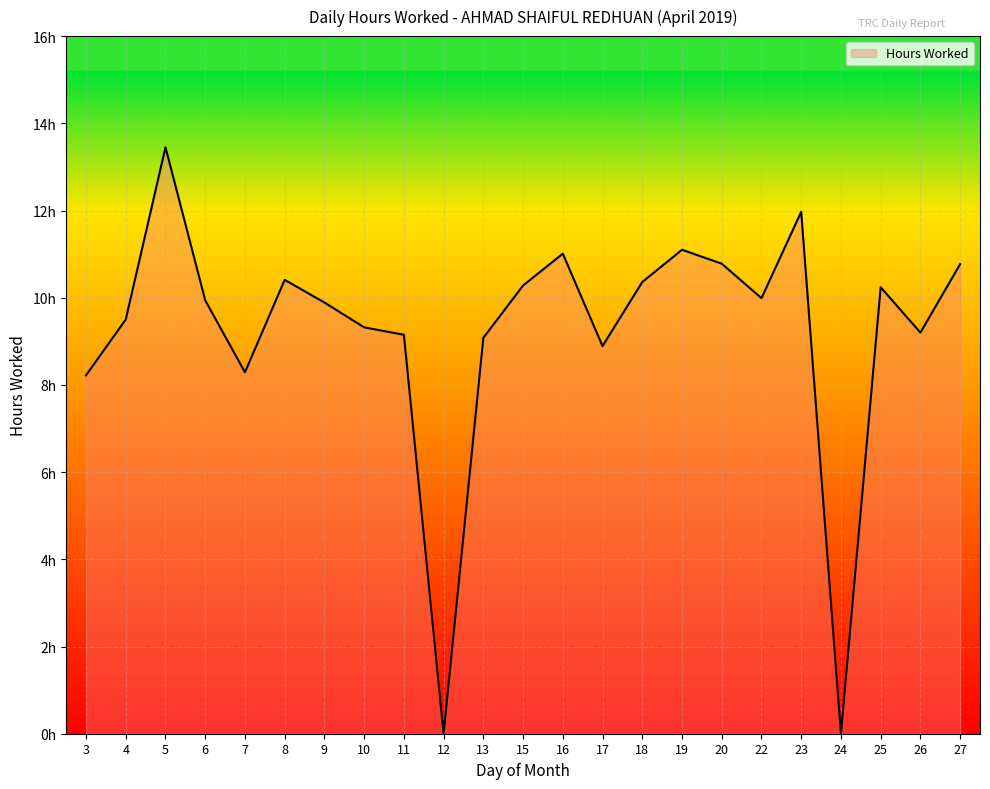

Is this an area chart (filled region under the line)?

Yes